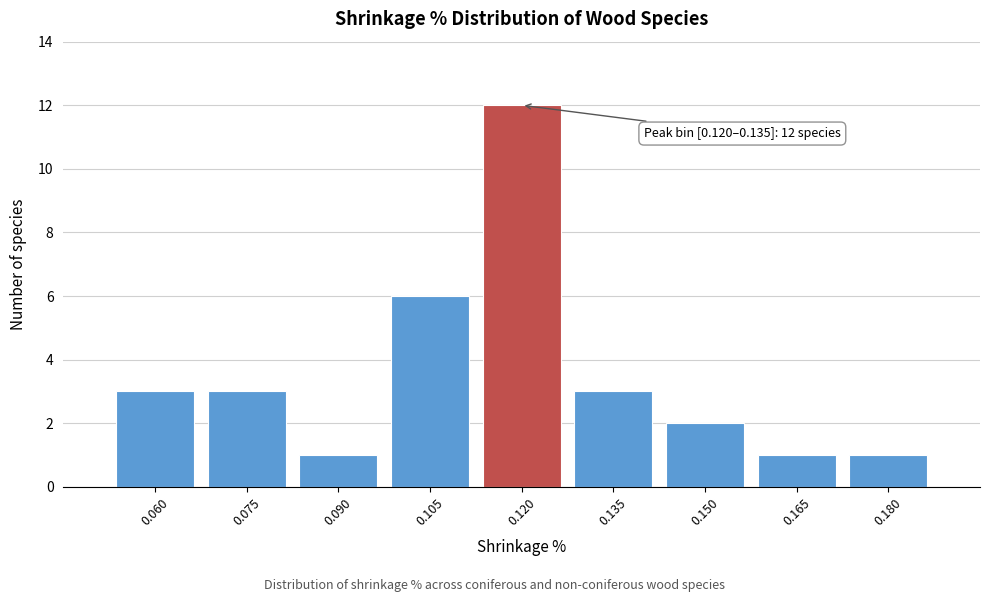

Reading left to right, extract all data points from this chart.

0.060=3	0.075=3	0.090=1	0.105=6	0.120=12	0.135=3	0.150=2	0.165=1	0.180=1